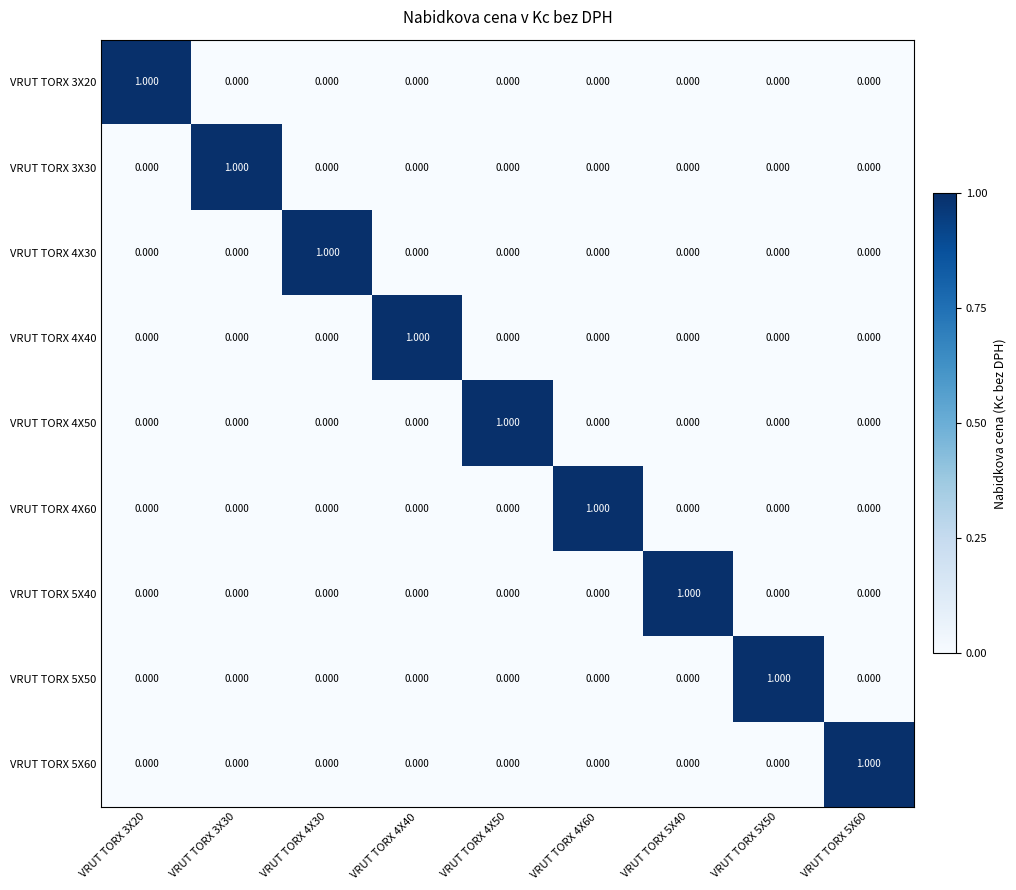

How many distinct data groups are displayed?

9